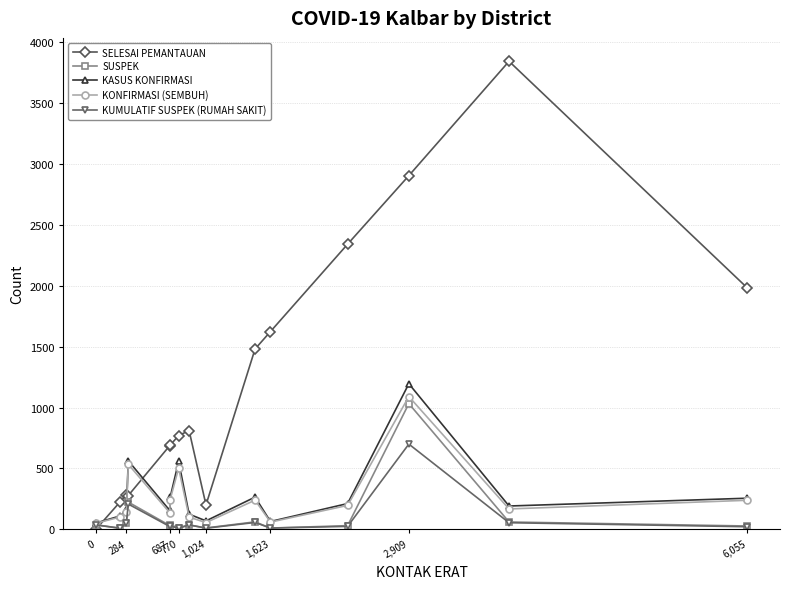

In KASUS KONFIRMASI, how many points are lower than both neighbors (excluding endpoints)?

4